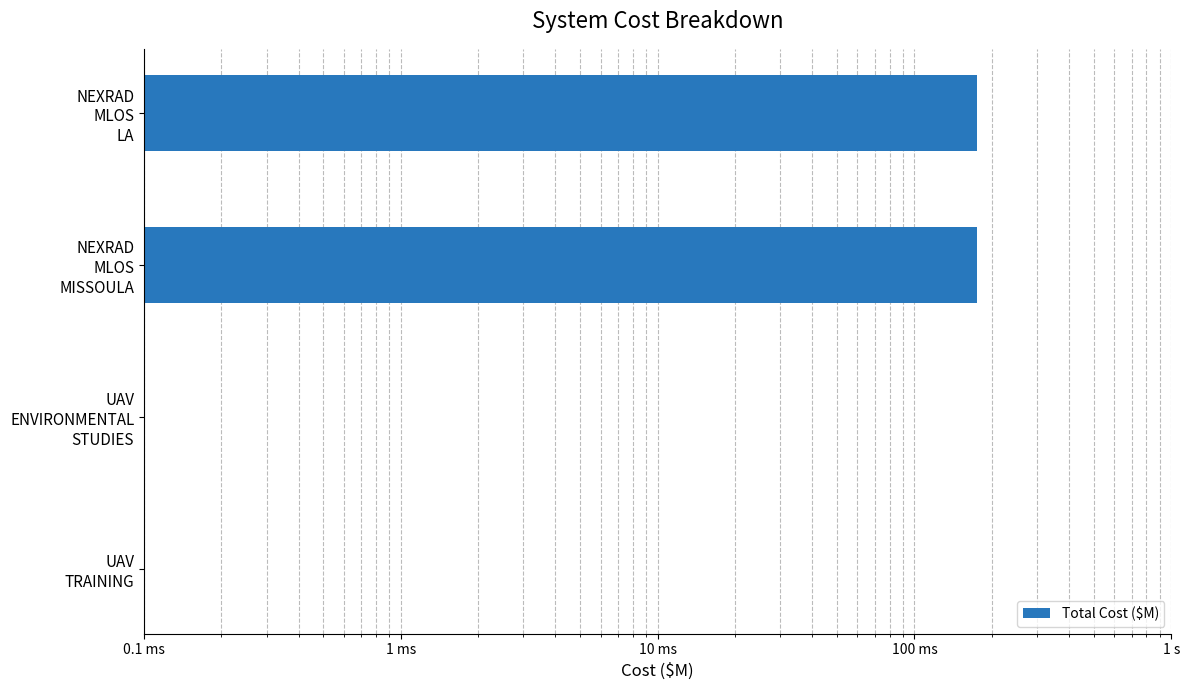

What is the maximum value shown in the chart?

0.2